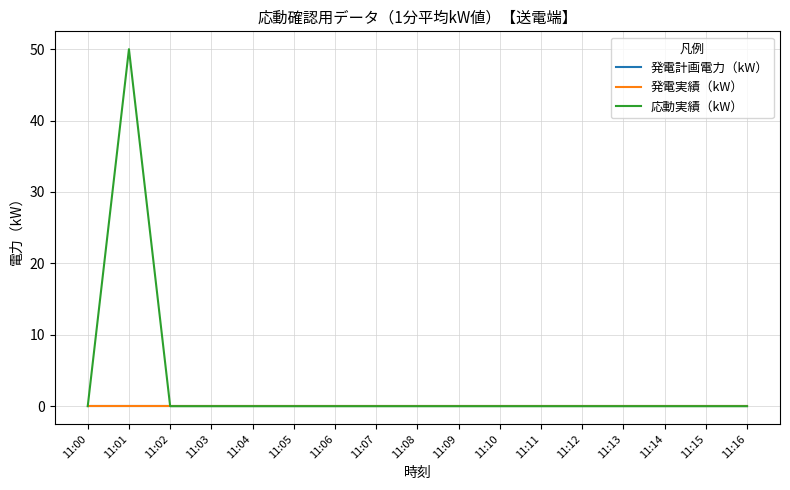

Is this an area chart (filled region under the line)?

No